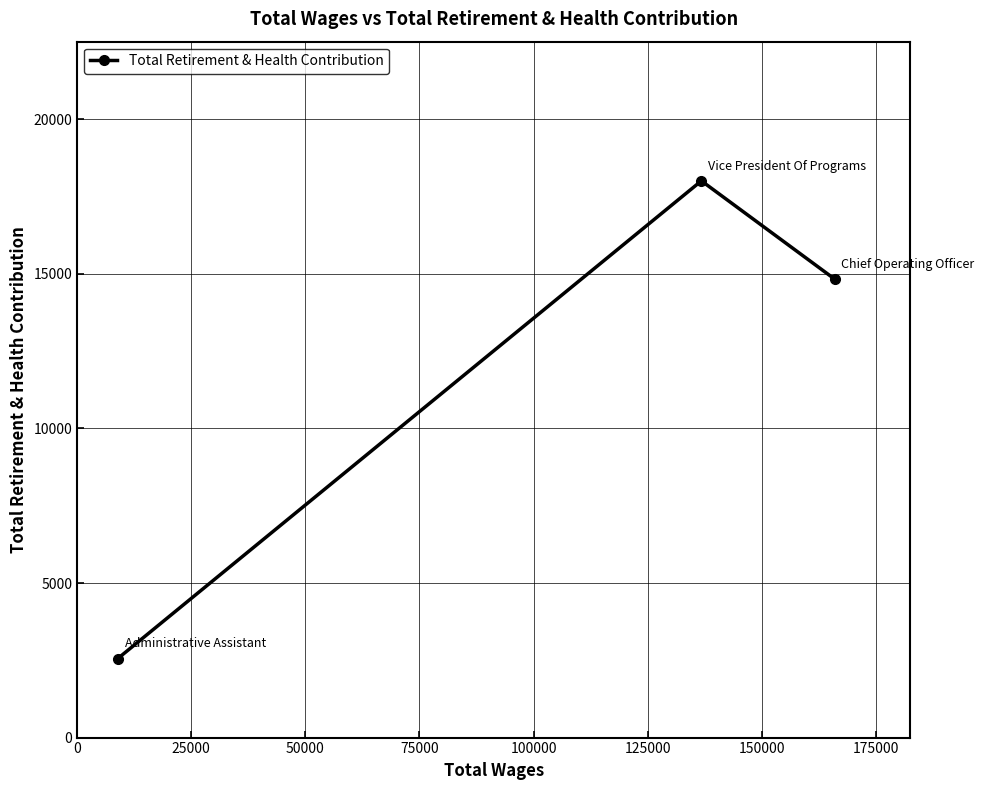

What is the greatest value displayed?

18009